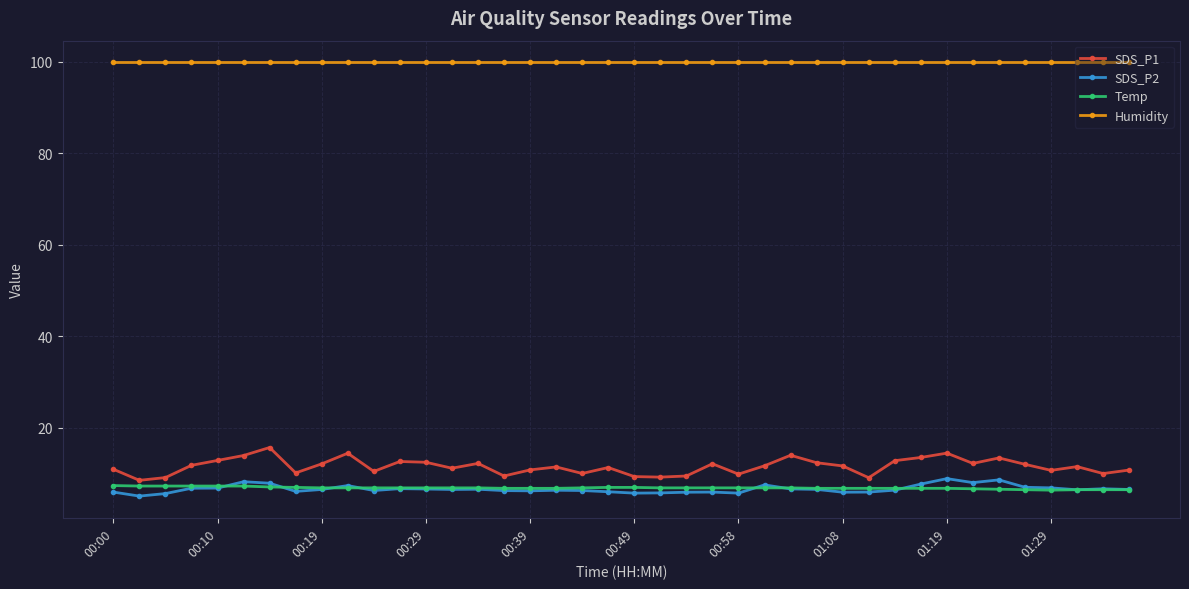

What is the smallest value displayed?

5.0